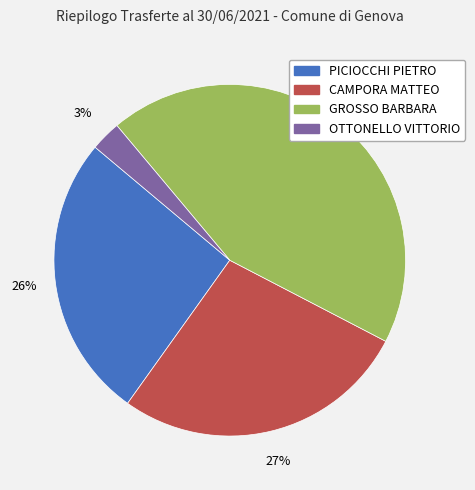

Rank the categories by value from lowest to highest.

OTTONELLO VITTORIO, PICIOCCHI PIETRO, CAMPORA MATTEO, GROSSO BARBARA